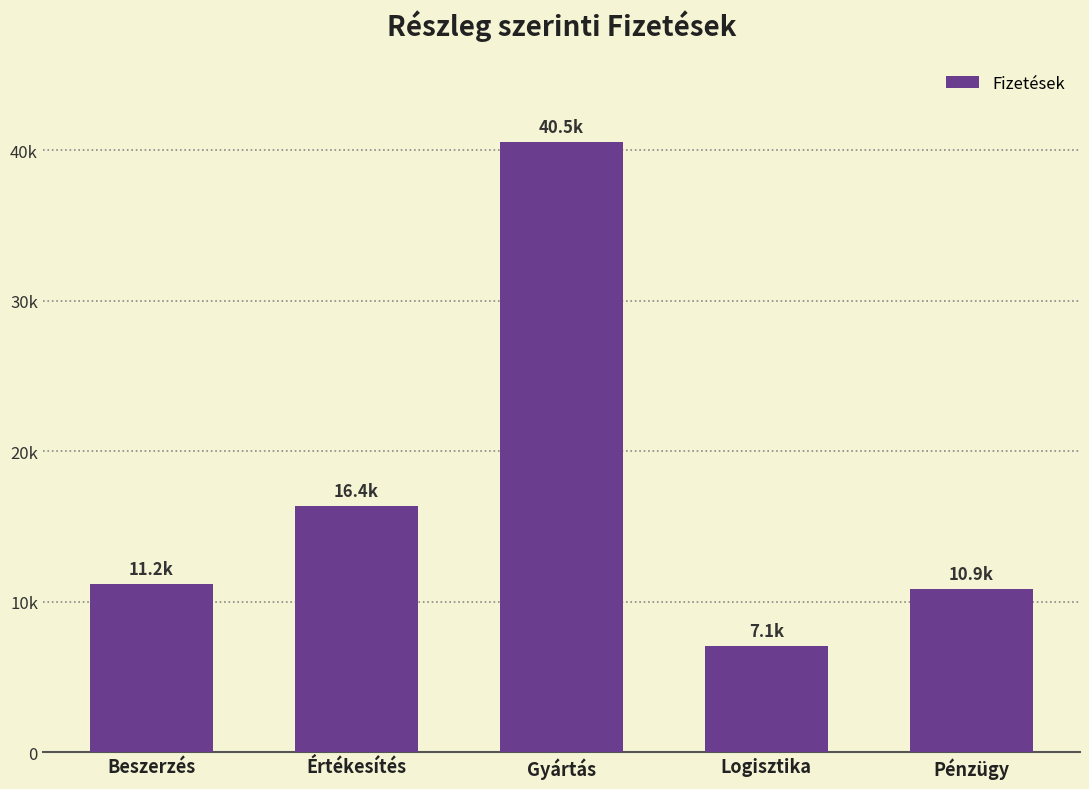

Where is the data nearest to the value 23814?

Értékesítés